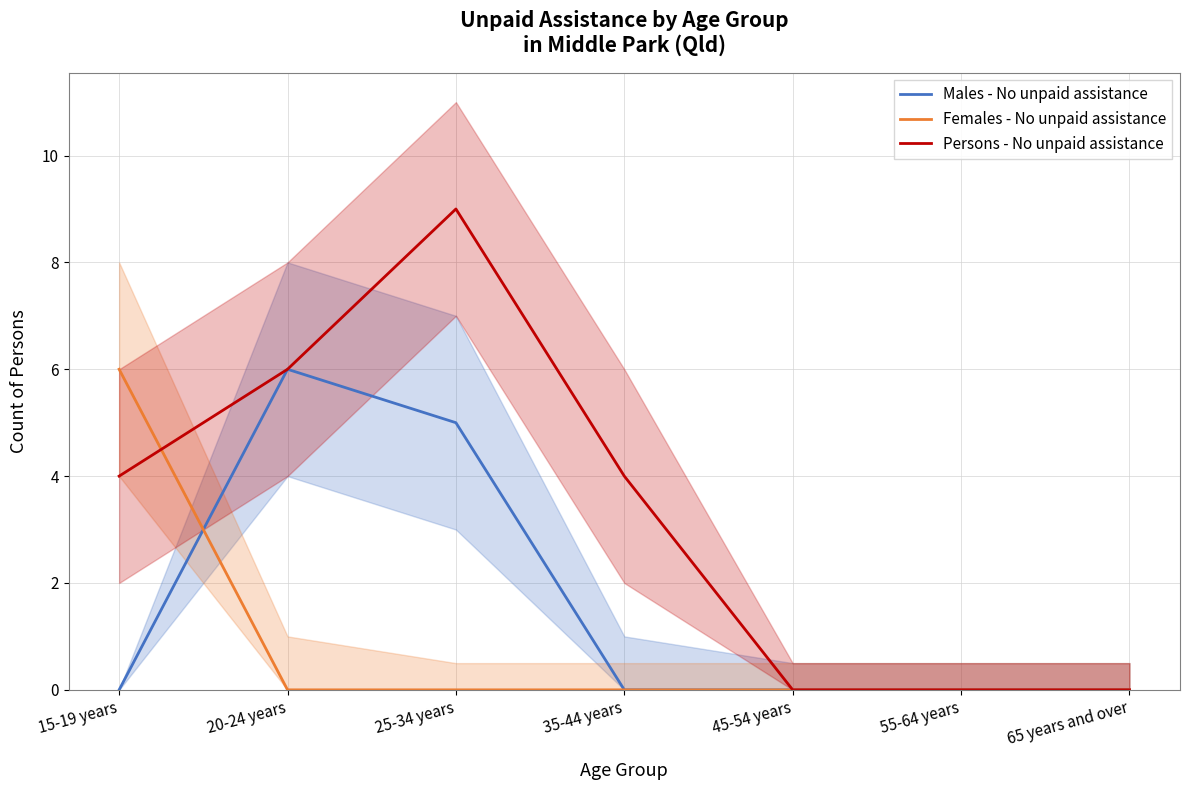

True or false: Females - No unpaid assistance and Males - No unpaid assistance intersect in this chart.

True